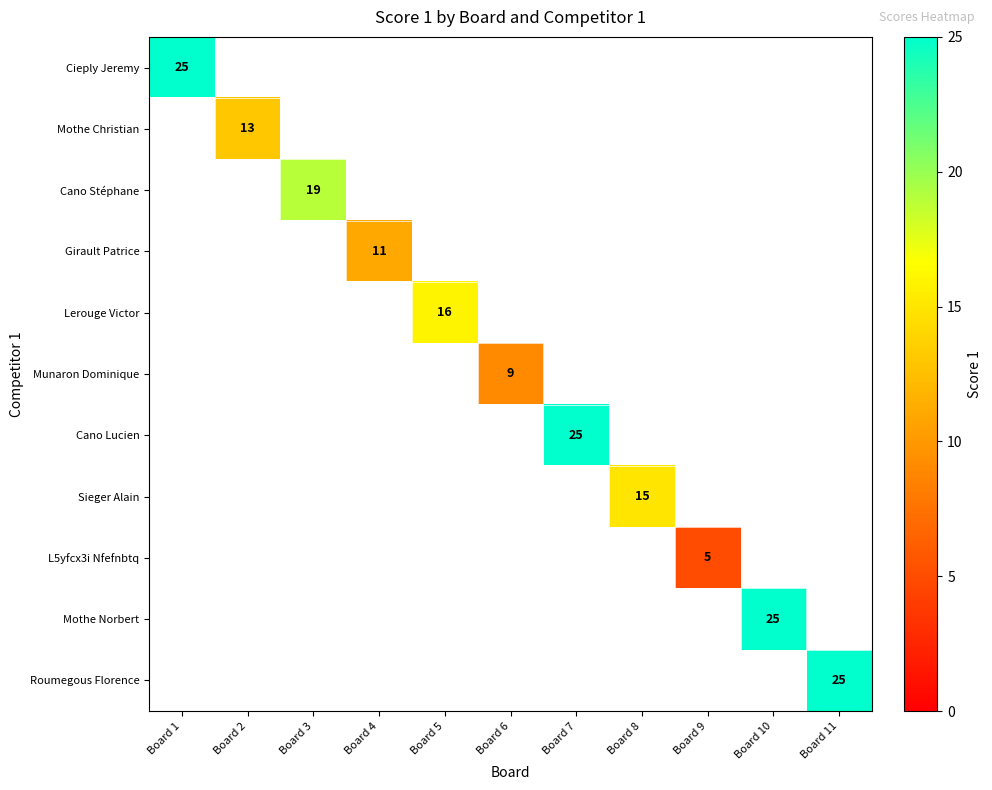

How many categories are shown in the chart?

11